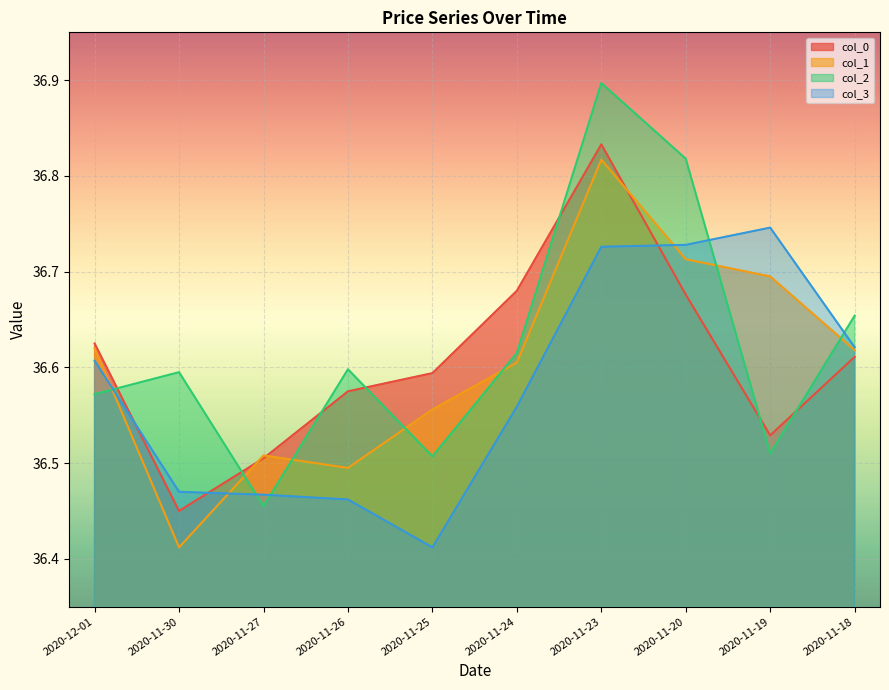

At which category is the sum across all series the highest?

2020-11-23